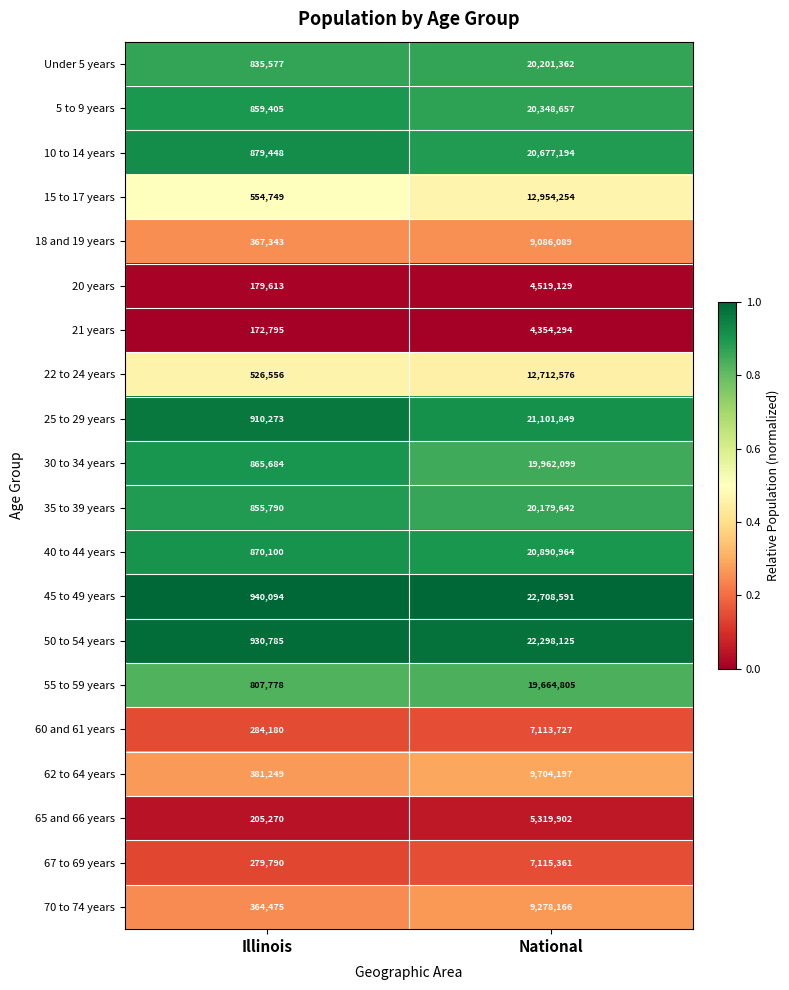

What is the maximum value for 18 and 19 years?

9086089